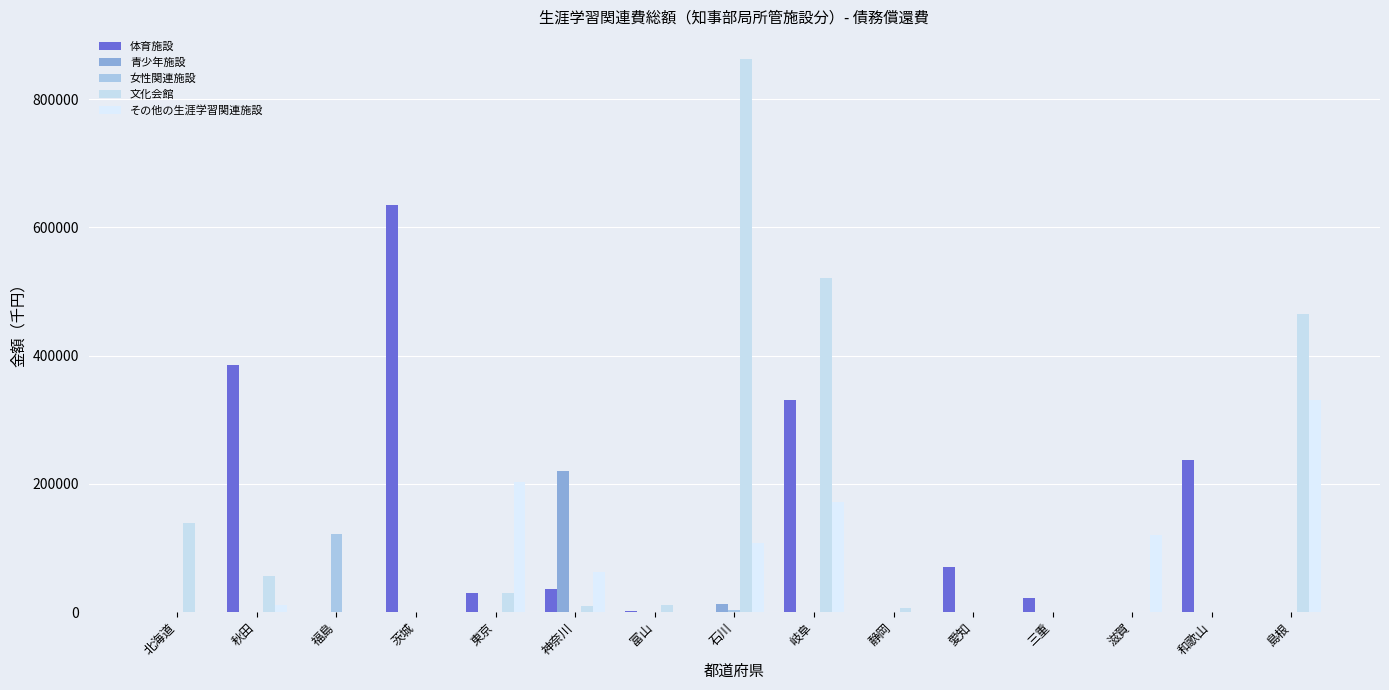

Reading left to right, what are all the values shown in this chart?

体育施設: 北海道=0	秋田=384646	福島=0	茨城=635439	東京=28882	神奈川=35820	富山=1943	石川=0	岐阜=330068	静岡=0	愛知=70895	三重=21802	滋賀=0	和歌山=236939	島根=0
青少年施設: 北海道=0	秋田=0	福島=0	茨城=0	東京=0	神奈川=220068	富山=0	石川=11811	岐阜=0	静岡=0	愛知=0	三重=0	滋賀=0	和歌山=0	島根=0
女性関連施設: 北海道=0	秋田=0	福島=122063	茨城=0	東京=0	神奈川=0	富山=0	石川=3253	岐阜=0	静岡=0	愛知=0	三重=0	滋賀=0	和歌山=0	島根=0
文化会館: 北海道=138947	秋田=56667	福島=0	茨城=0	東京=29087	神奈川=9920	富山=11136	石川=862521	岐阜=520512	静岡=5632	愛知=0	三重=0	滋賀=0	和歌山=0	島根=465280
その他の生涯学習関連施設: 北海道=0	秋田=11244	福島=0	茨城=0	東京=203400	神奈川=62251	富山=0	石川=108014	岐阜=172031	静岡=0	愛知=0	三重=0	滋賀=120363	和歌山=0	島根=331249